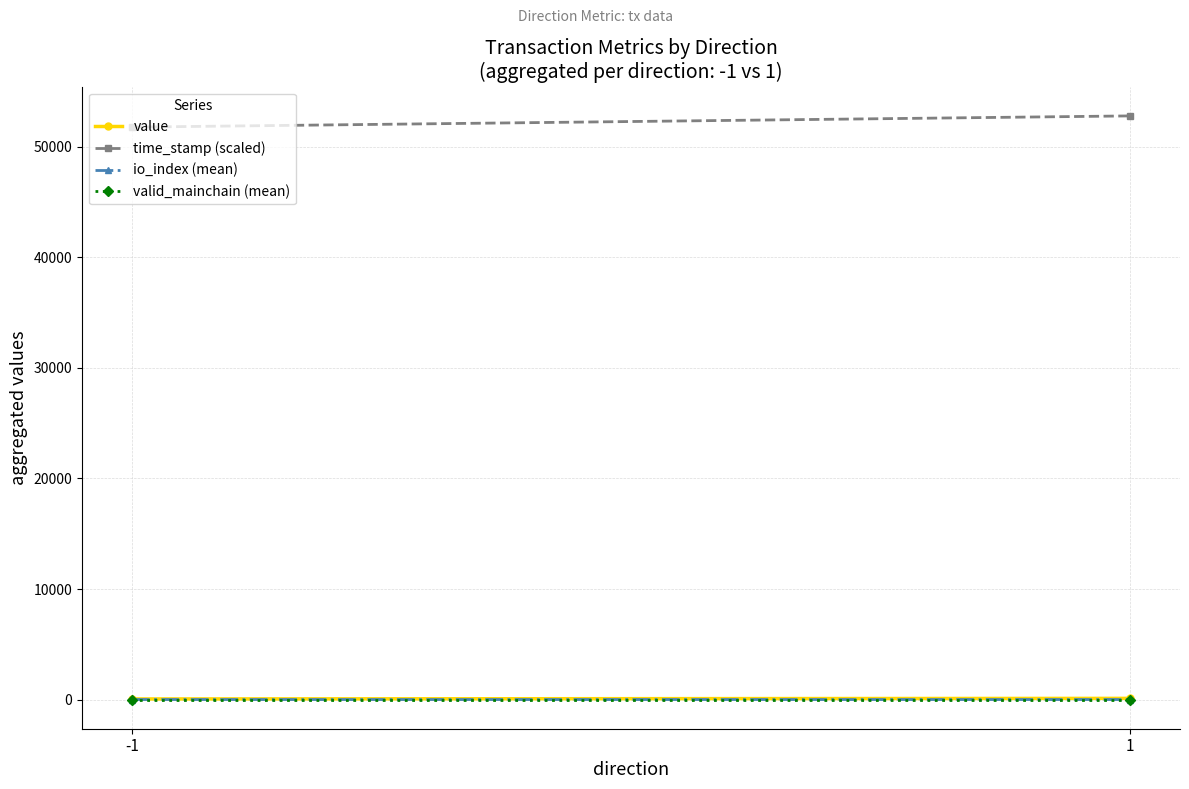

What are all the series names shown in the legend?

value, time_stamp (scaled), io_index (mean), valid_mainchain (mean)